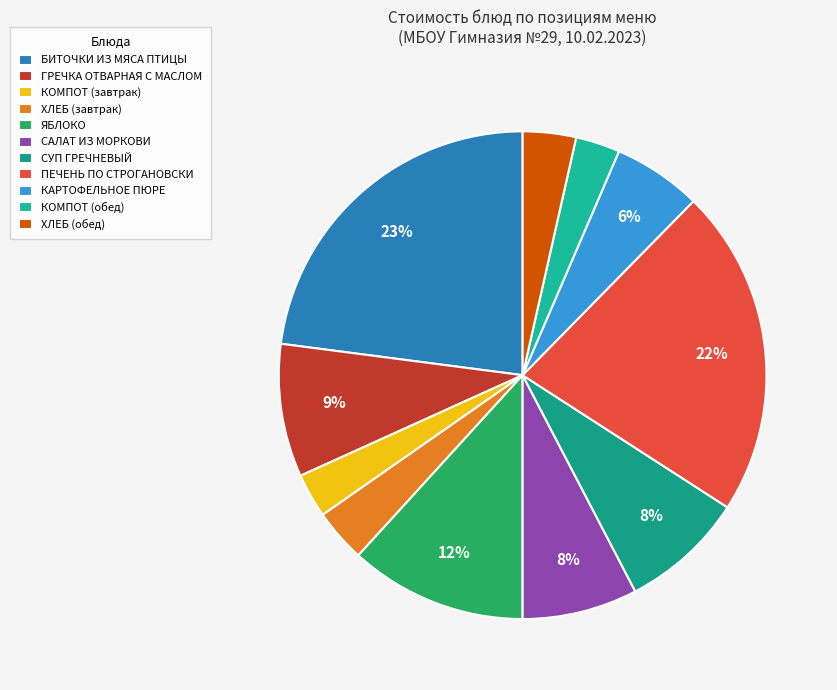

How many slices are in this pie chart?

11